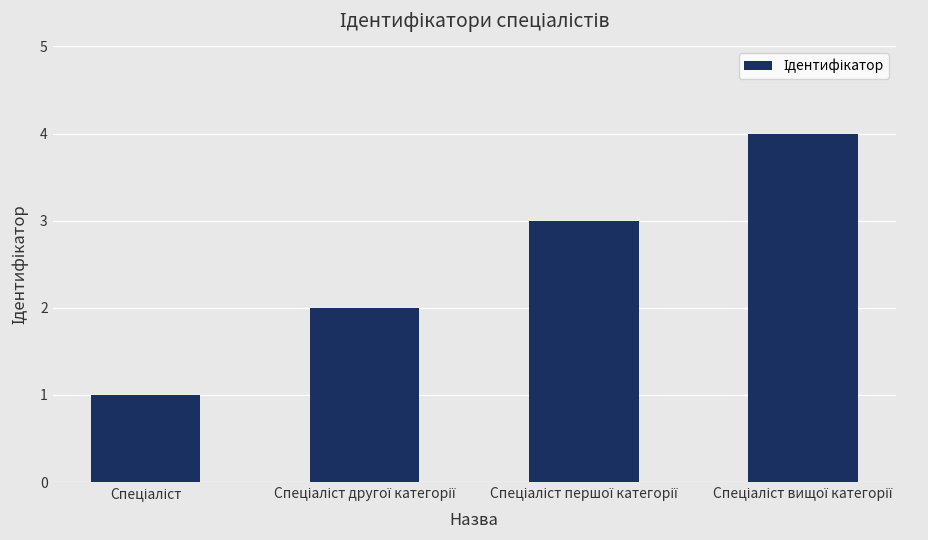

What is the sum of all values?

10